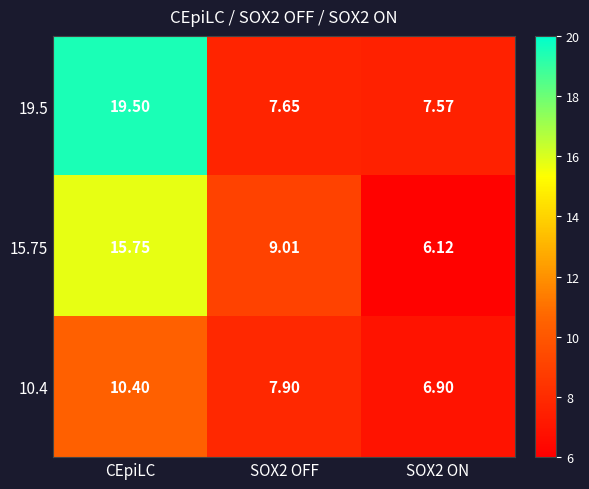

At which category does the chart reach its peak across all series?

CEpiLC